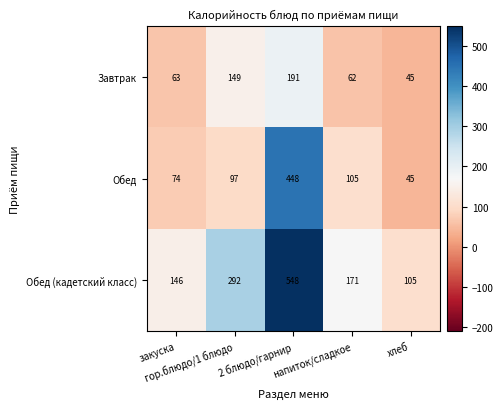

What is the difference between the maximum and minimum values in the Обед (кадетский класс) series?

443